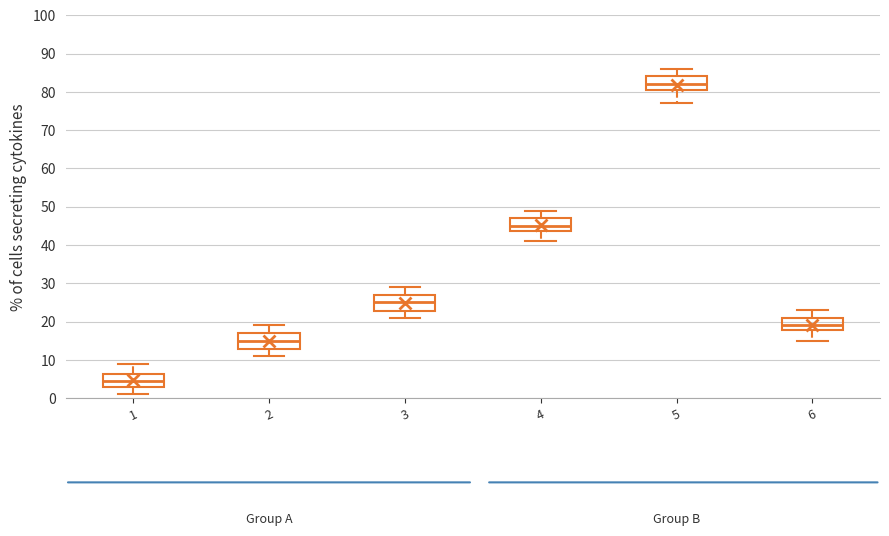

Reading left to right, read every box against the y-axis: the position of its median line, the range the box covers, and the ends of its whiskers. The values are not printed on the chart, so give them approximately, as read against the axis.

1: median 5, box 3 to 6, whiskers 1 to 9
2: median 15, box 13 to 17, whiskers 11 to 19
3: median 25, box 23 to 27, whiskers 21 to 29
4: median 45, box 44 to 47, whiskers 41 to 49
5: median 82, box 81 to 84, whiskers 77 to 86
6: median 19, box 18 to 21, whiskers 15 to 23